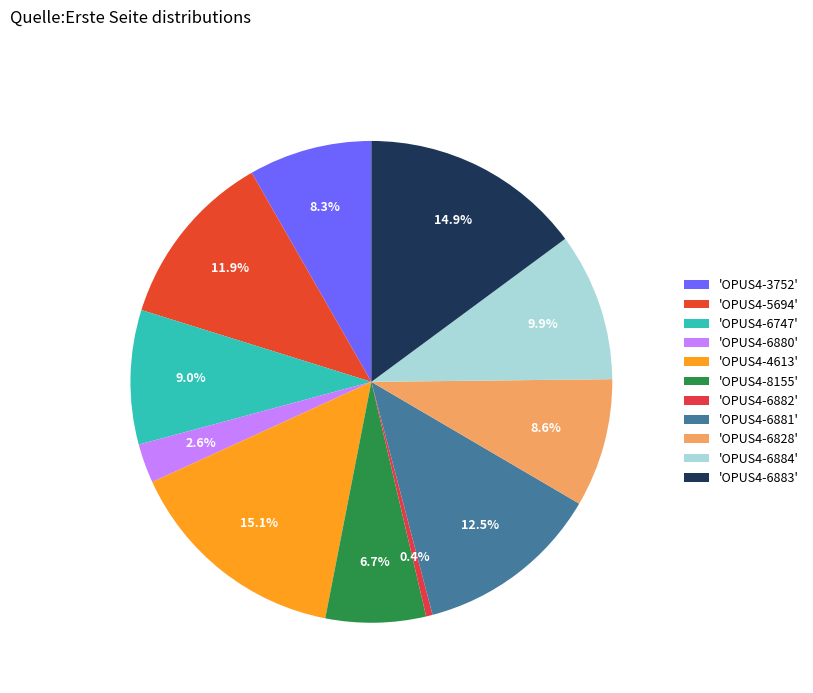

What is the largest slice in the pie chart?

OPUS4-4613